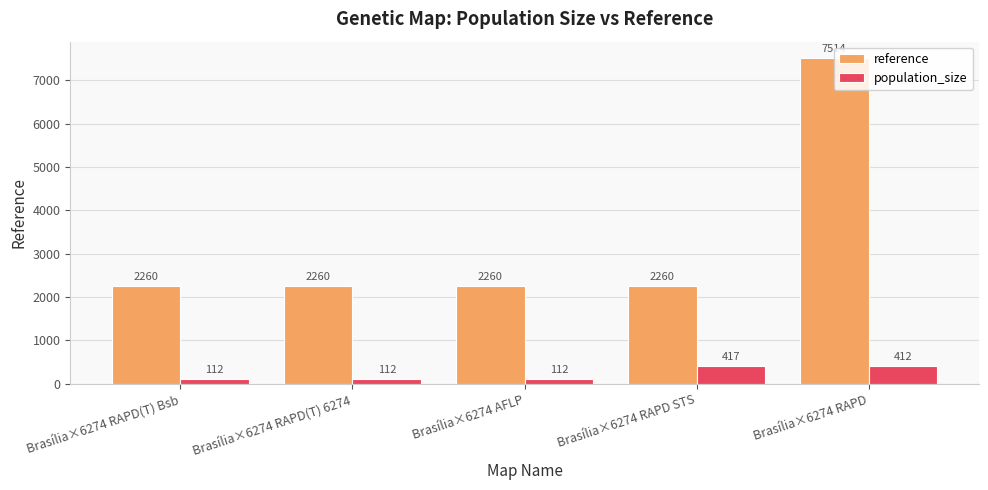

List the series in order of their overall mean, lowest first.

population_size, reference